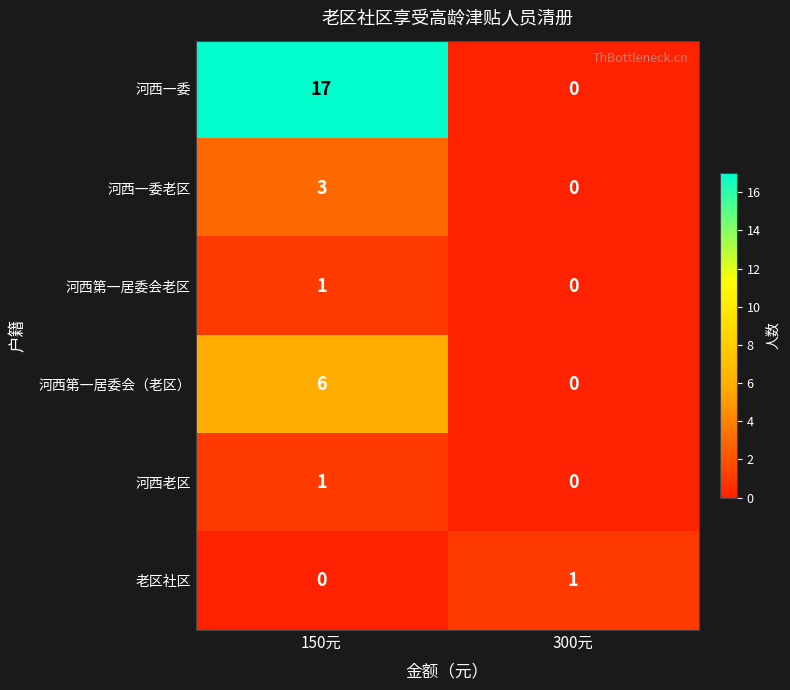

What is the greatest value displayed?

17